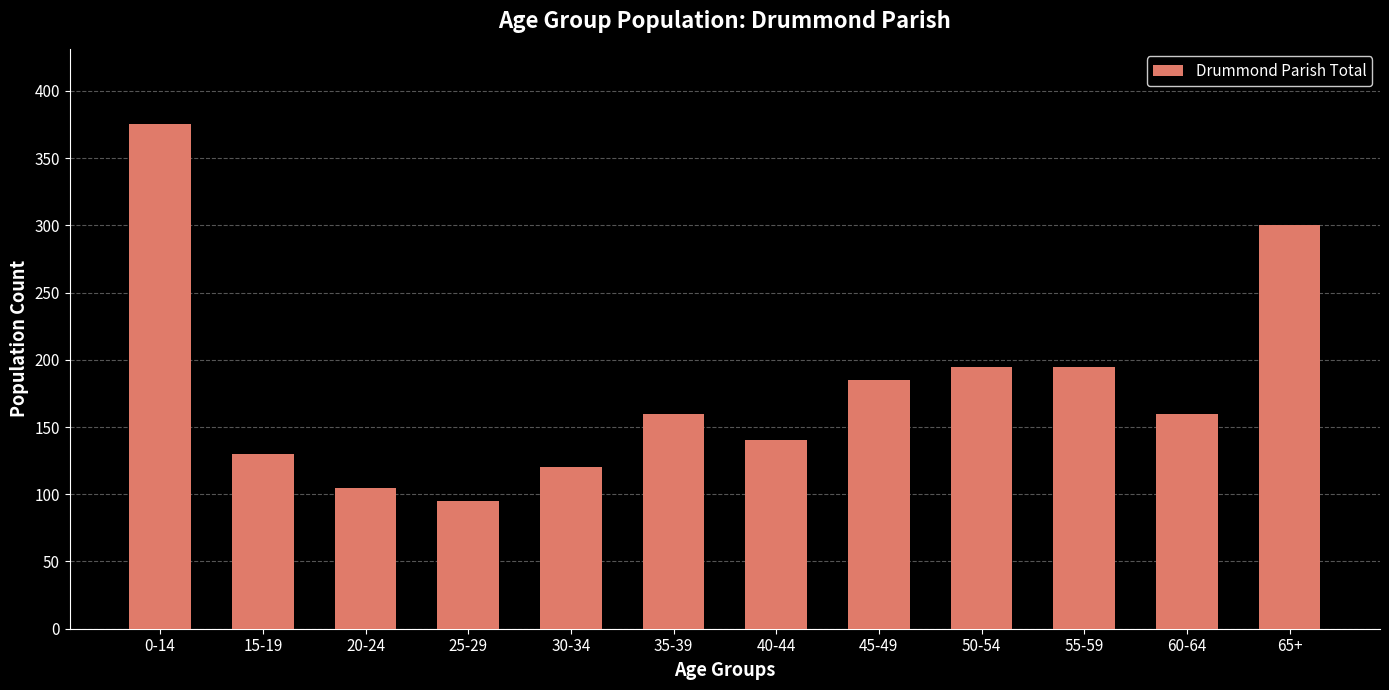

Reading left to right, list all the values displayed in this chart.

375	130	105	95	120	160	140	185	195	195	160	300